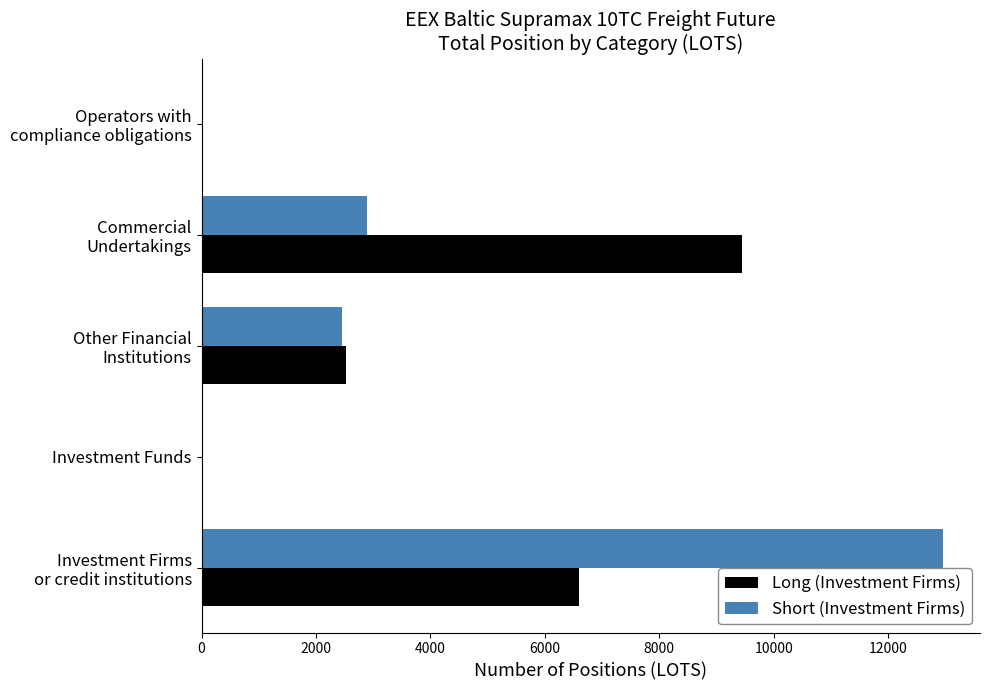

The value of Short (Investment Firms) at Investment Funds is -7376.4. True or false?

False